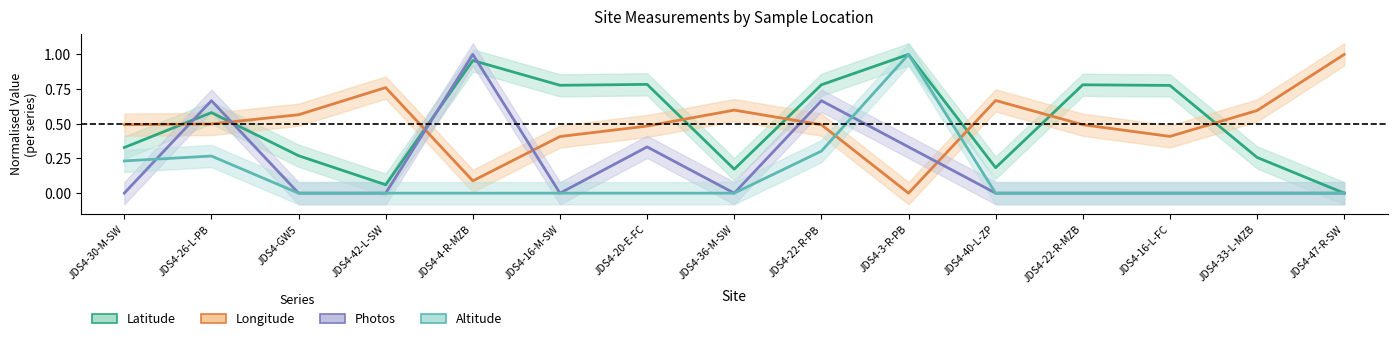

How many distinct data groups are displayed?

4